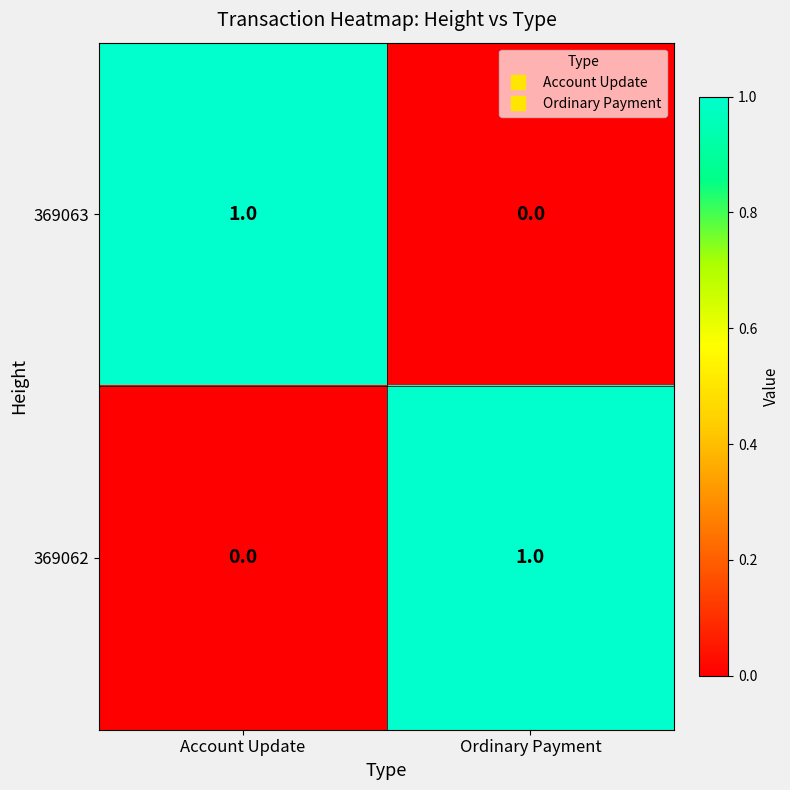

True or false: 369063 has a value of 1 at Ordinary Payment.

False